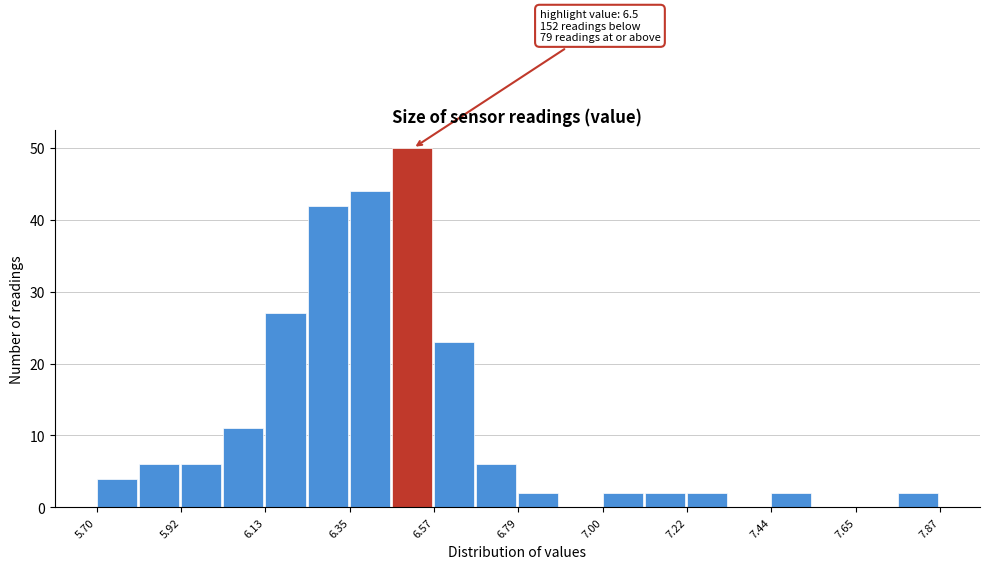

Around what value on the x-axis is the tallest bar? Give the approximate position of its centre, as read against the axis.

6.50